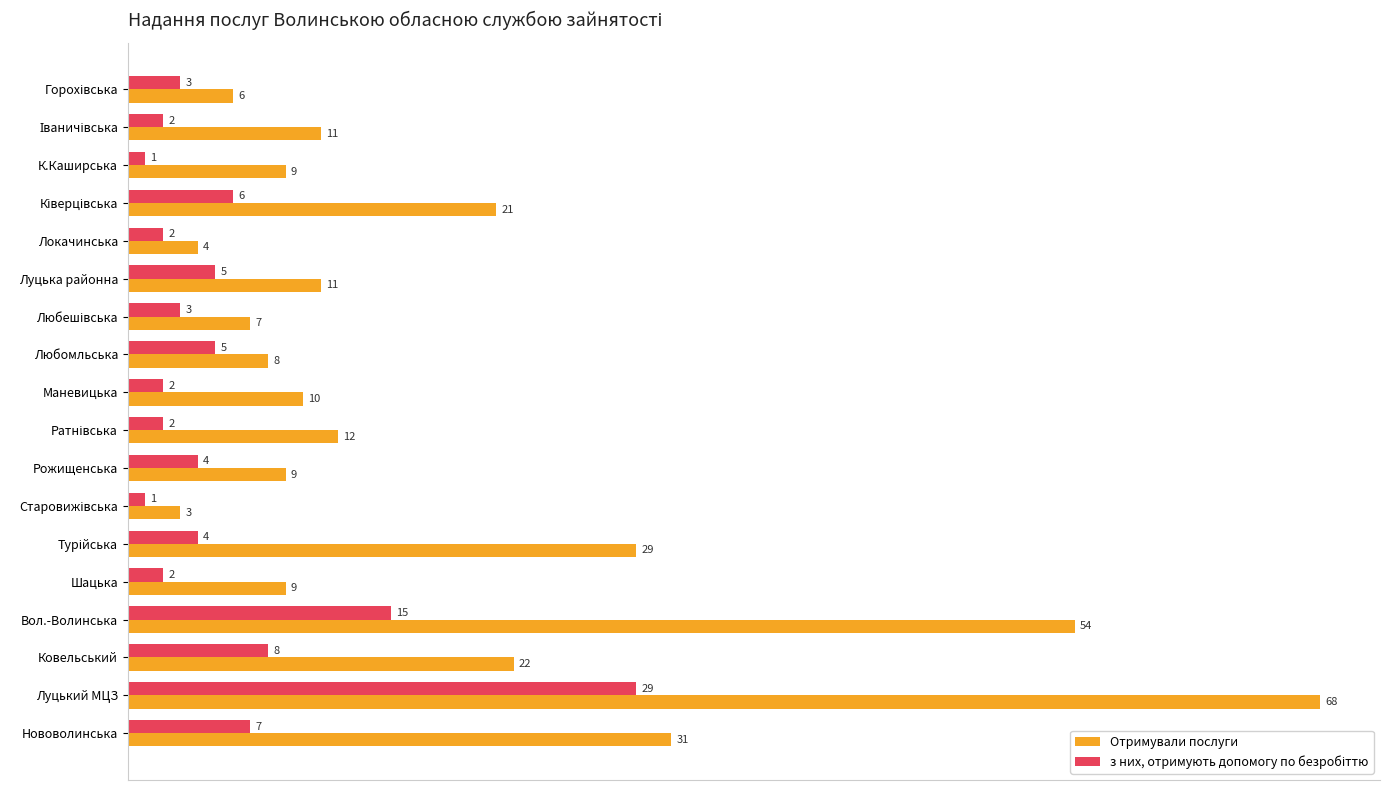

At which category is the sum across all series the highest?

Луцький МЦЗ